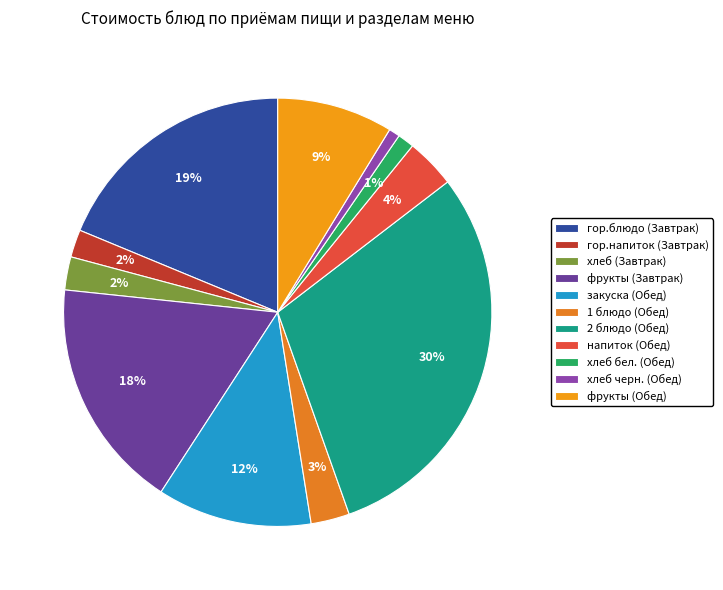

How many segments does this pie chart have?

11